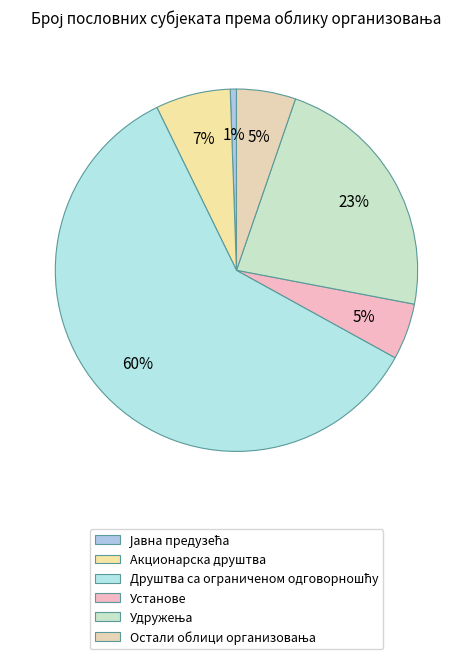

Is there a majority slice in this chart?

Yes